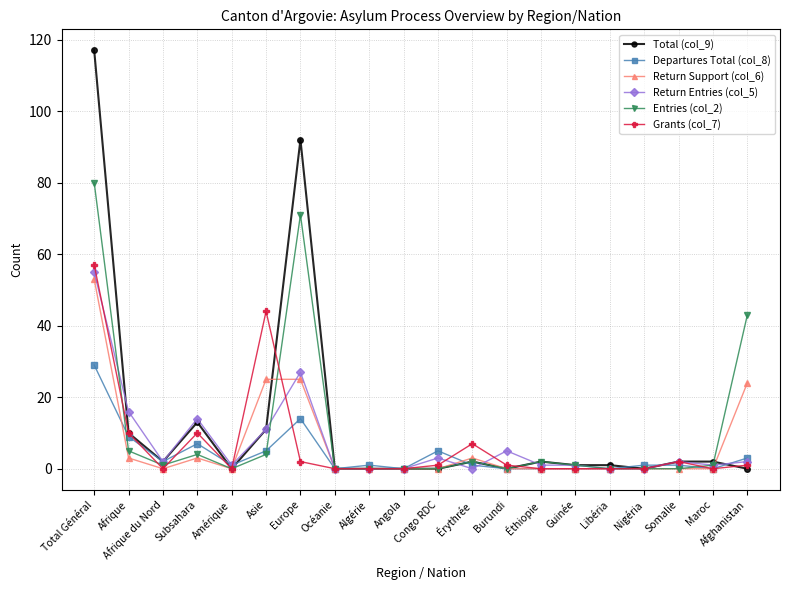

At which category does Return Entries (col_5) reach its first local peak?

Subsahara